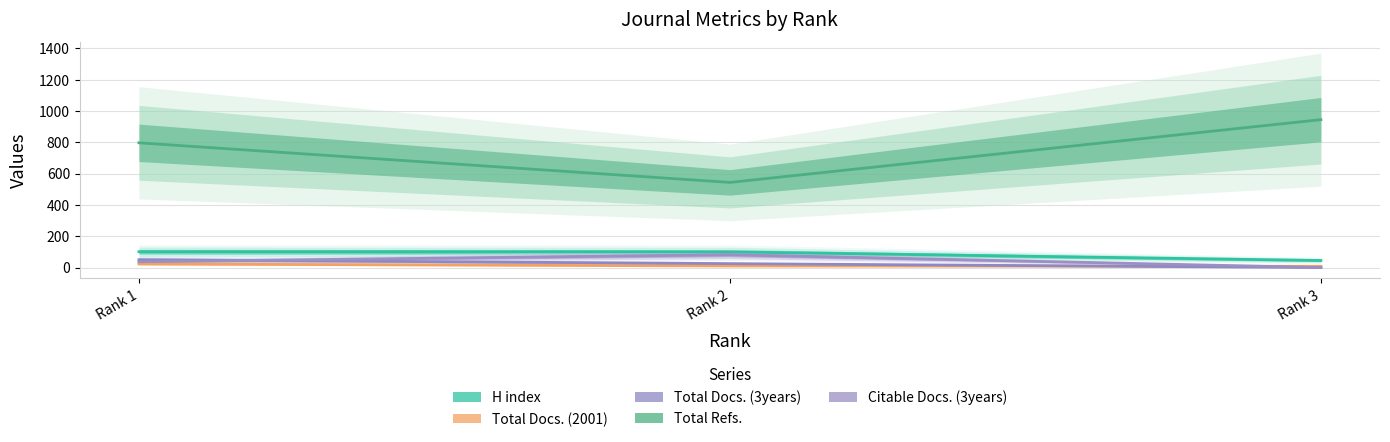

The value of H index at Rank 2 is 62. True or false?

False